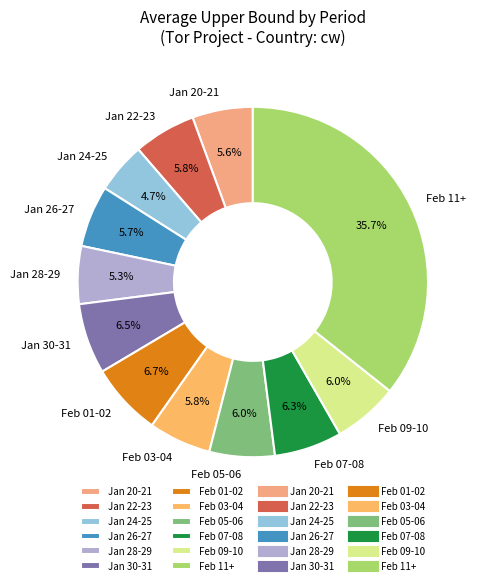

Does Jan 28-29 represent more than half of the total?

No